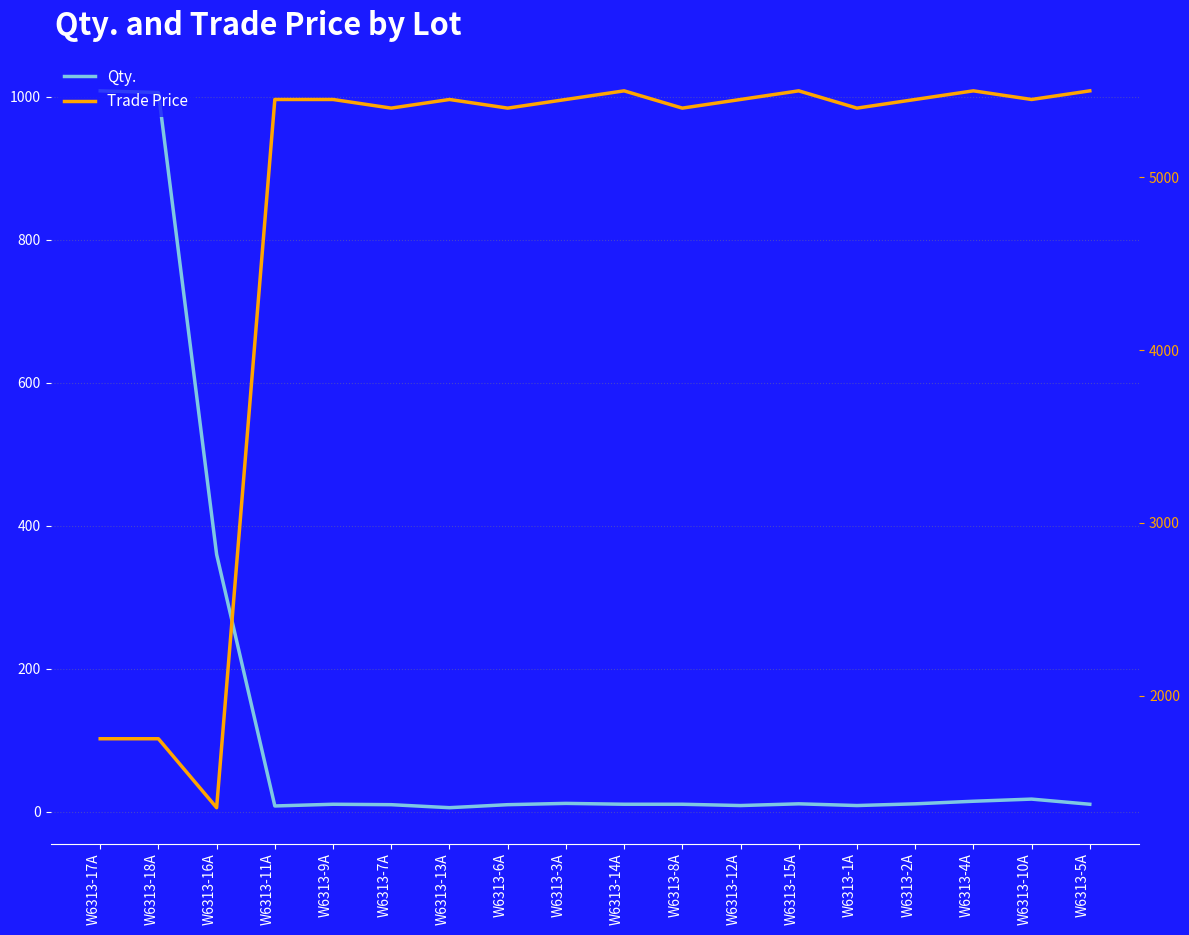

Between W6313-4A and W6313-12A, which is larger?

W6313-4A